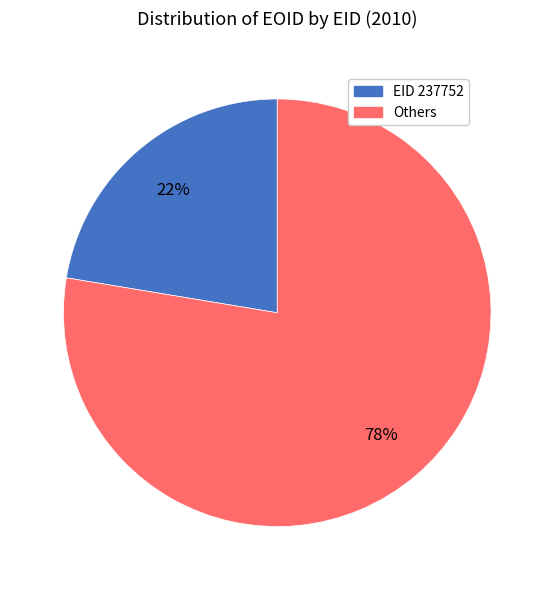

Is there a majority slice in this chart?

Yes